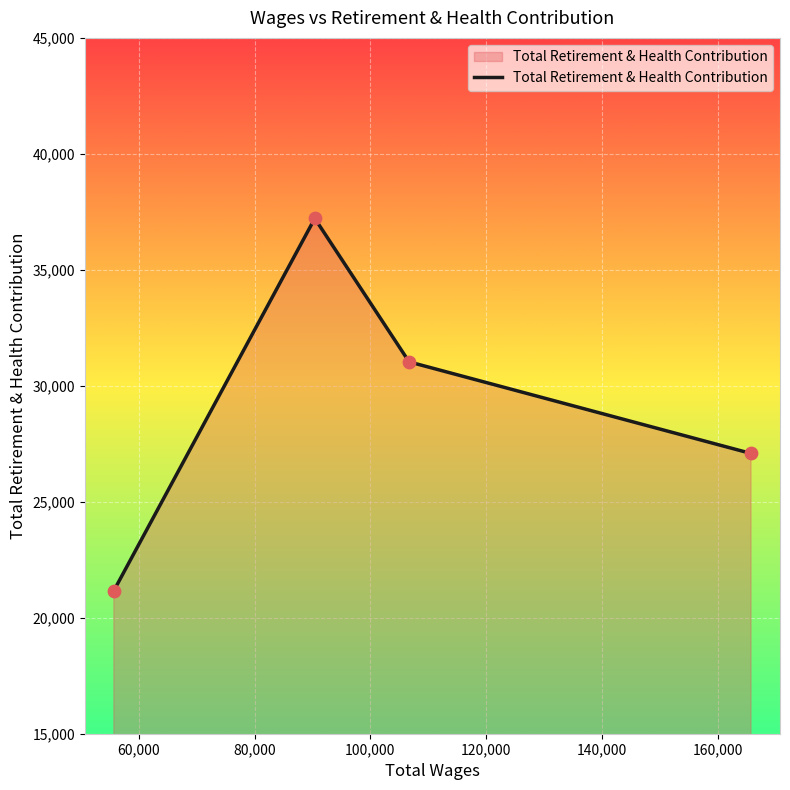

What is the maximum value shown in the chart?

37216